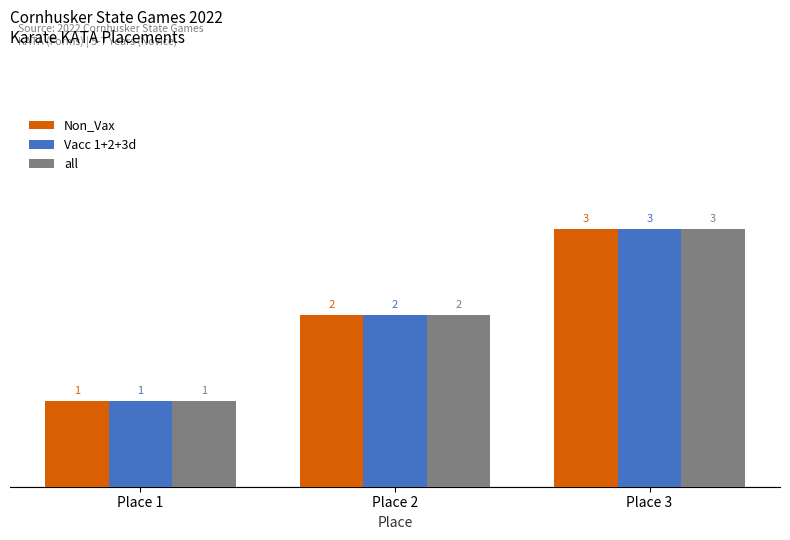

The Non_Vax series shows 2 at Place 2. True or false?

True